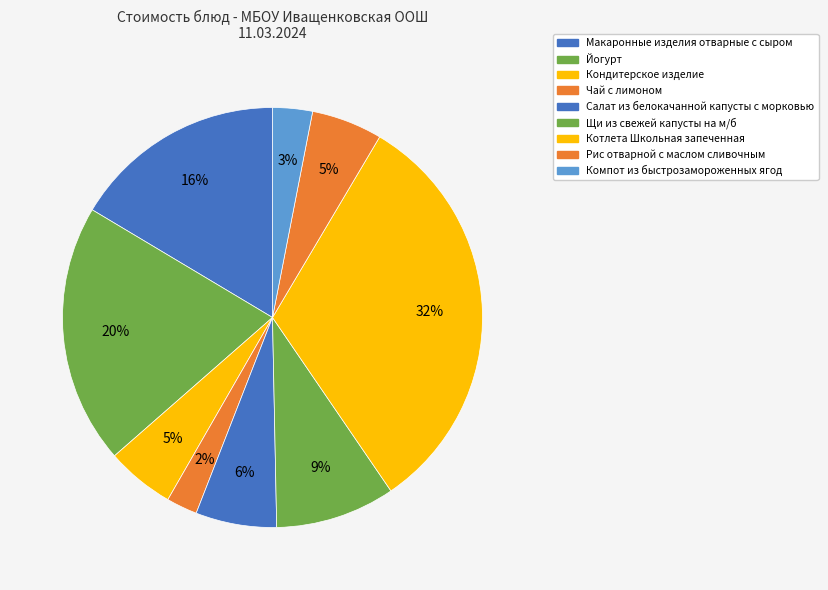

To the nearest percent, what percentage of the pie is Макаронные изделия отварные с сыром?

16%